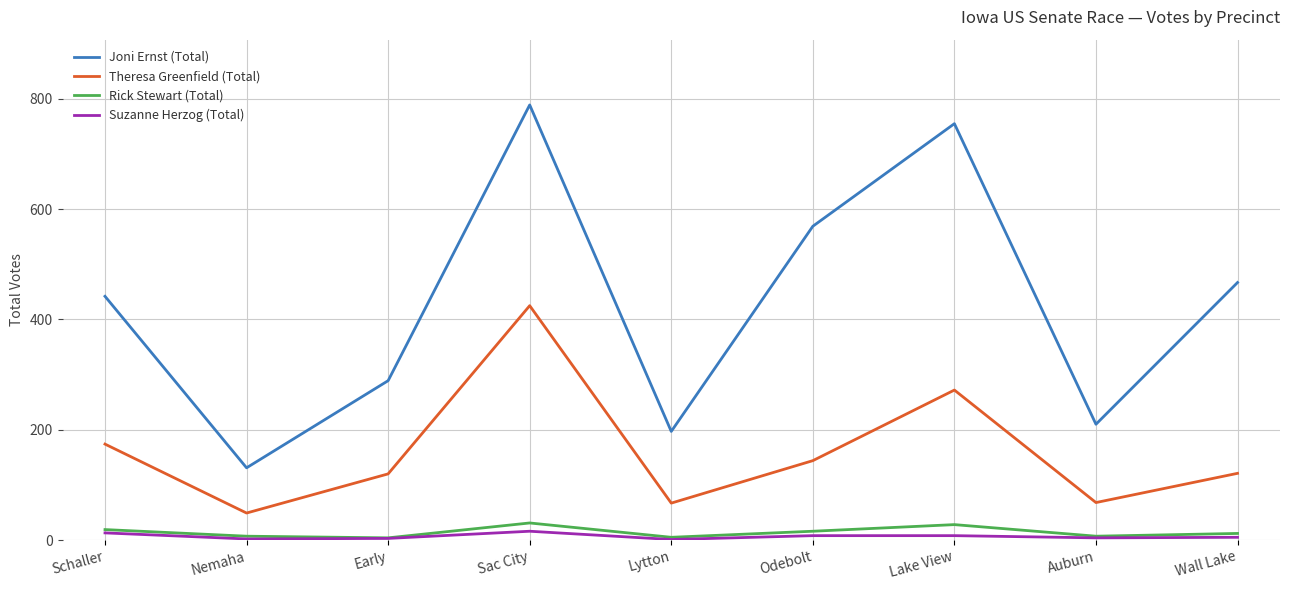

What is the average value of the Joni Ernst (Total) series?

428